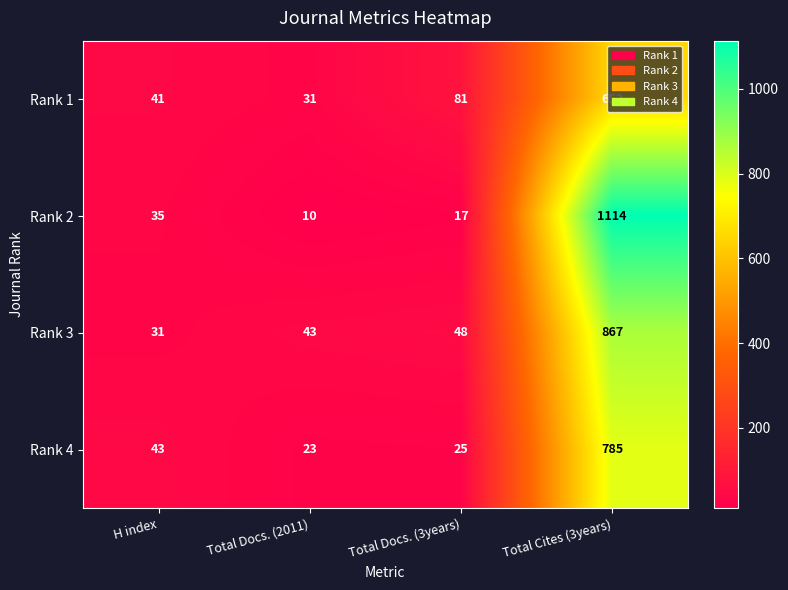

Count the number of data series in this chart.

4